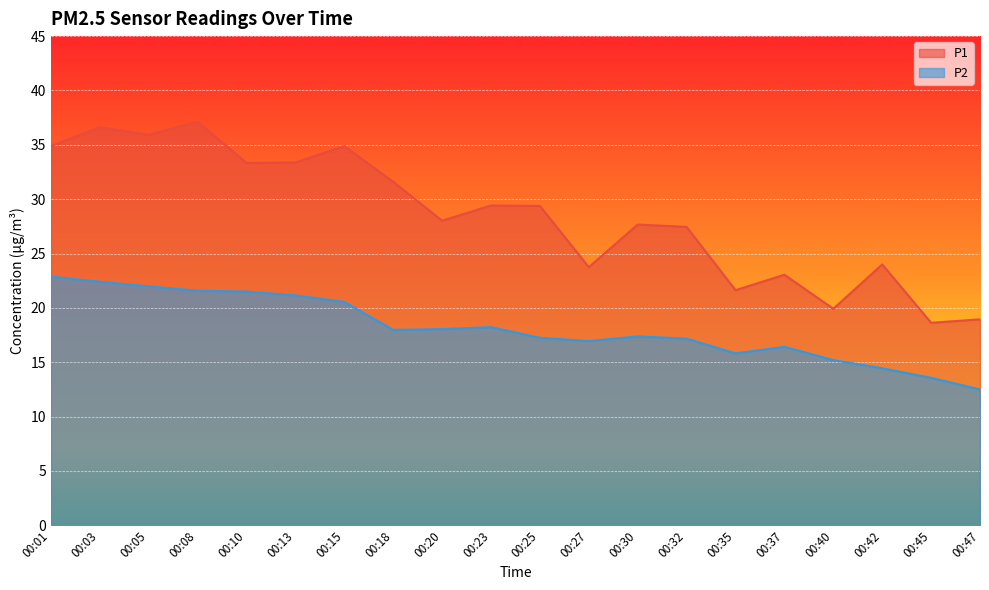

True or false: P1 has more than 0 interior local peaks.

True